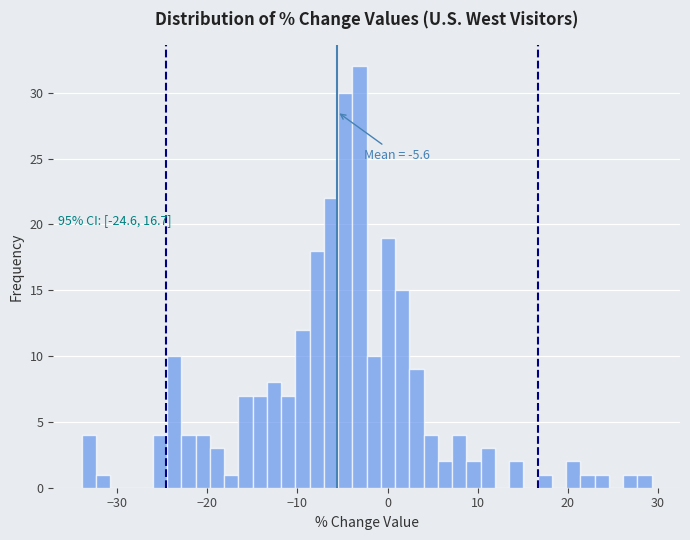

Around what value on the x-axis is the tallest bar? Give the approximate position of its centre, as read against the axis.

-3